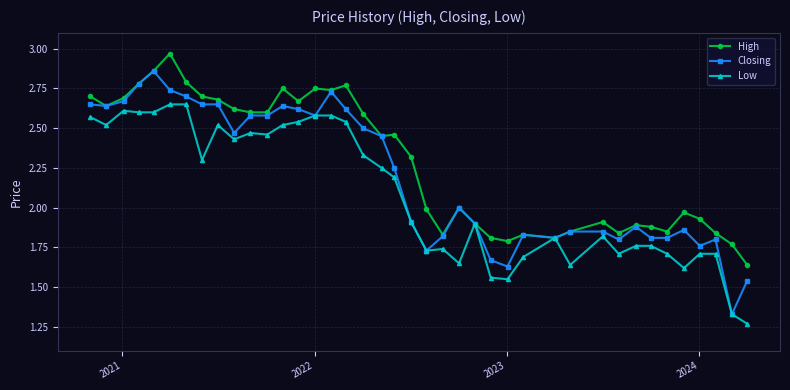

Which series has the largest range (max minus min)?

Closing